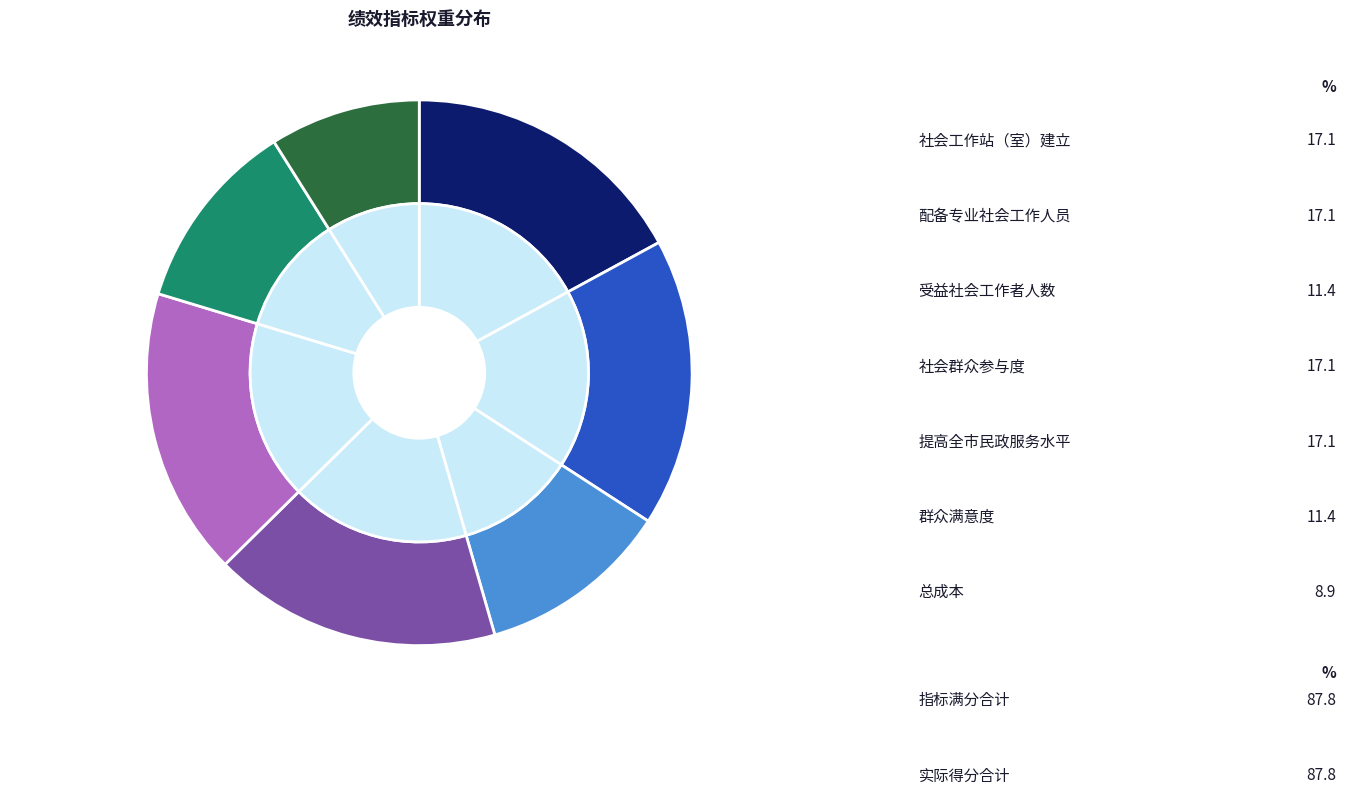

How many segments does this pie chart have?

7